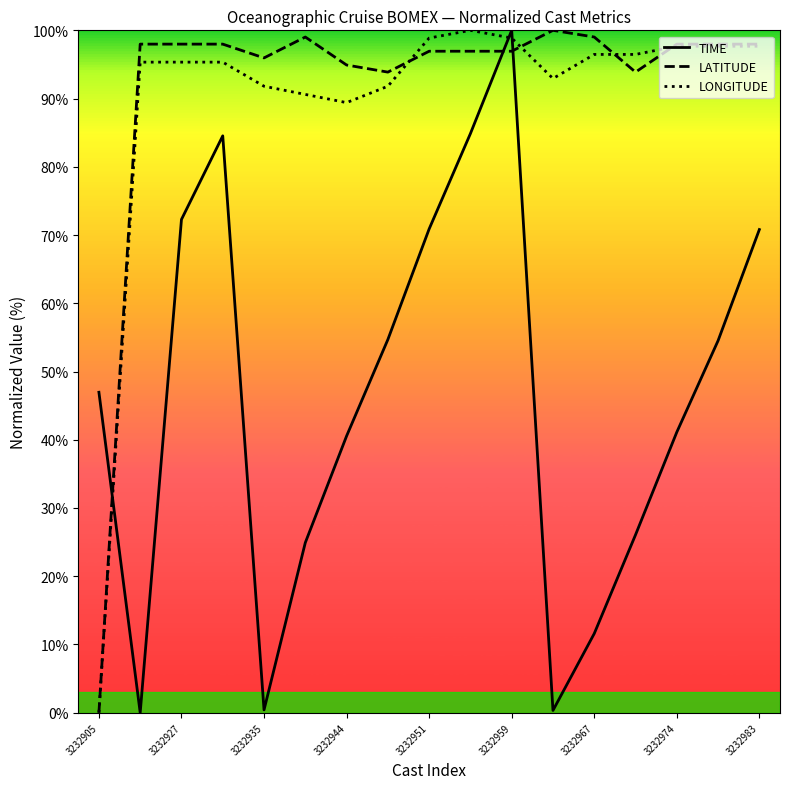

What is the maximum value for TIME?

100.0